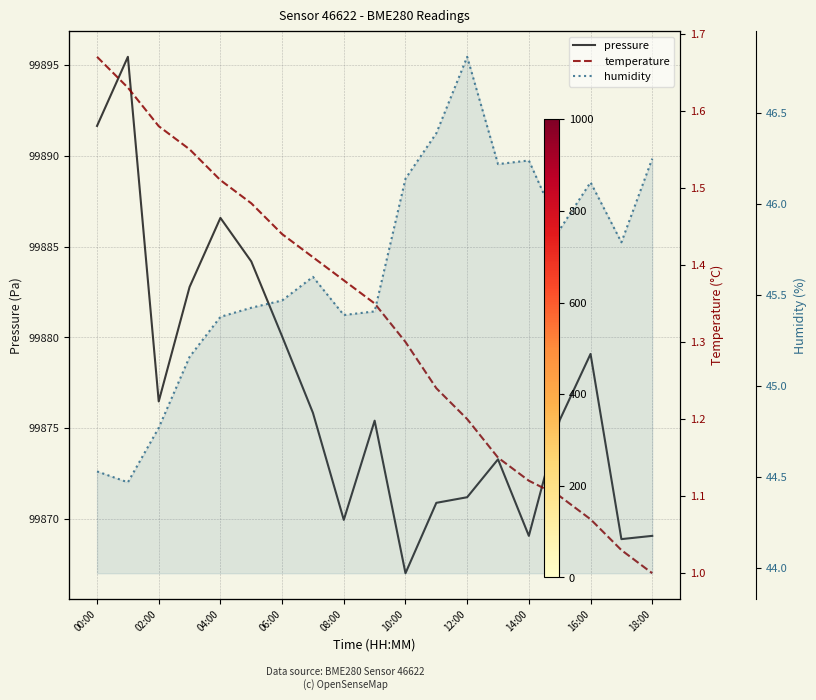

Between 11 and 15, which is larger?

15